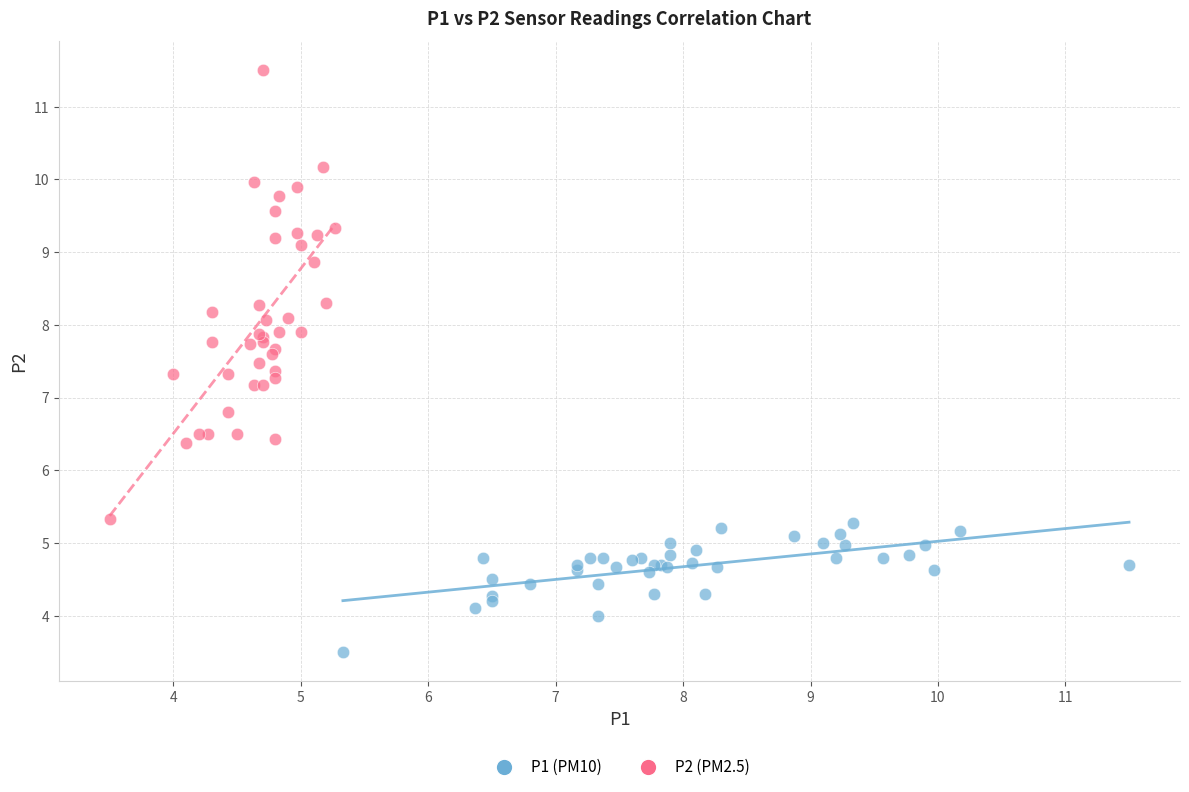

Which series reaches the minimum Y coordinate?

P1 (PM10)